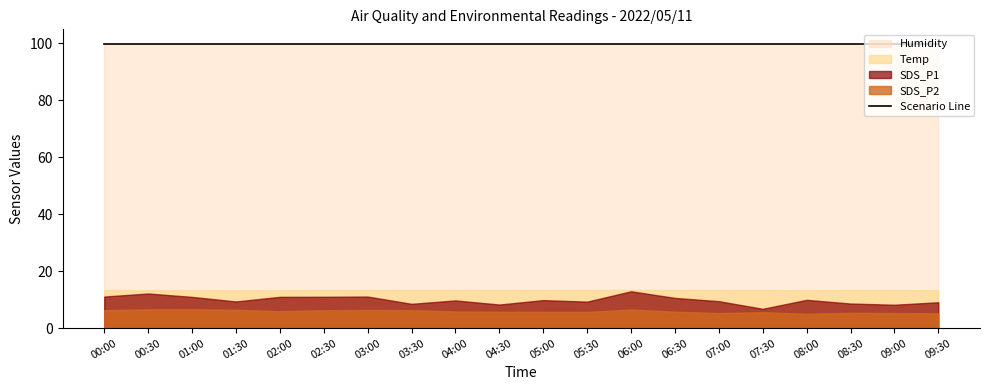

Which category has the lowest value in the Humidity series?

00:00